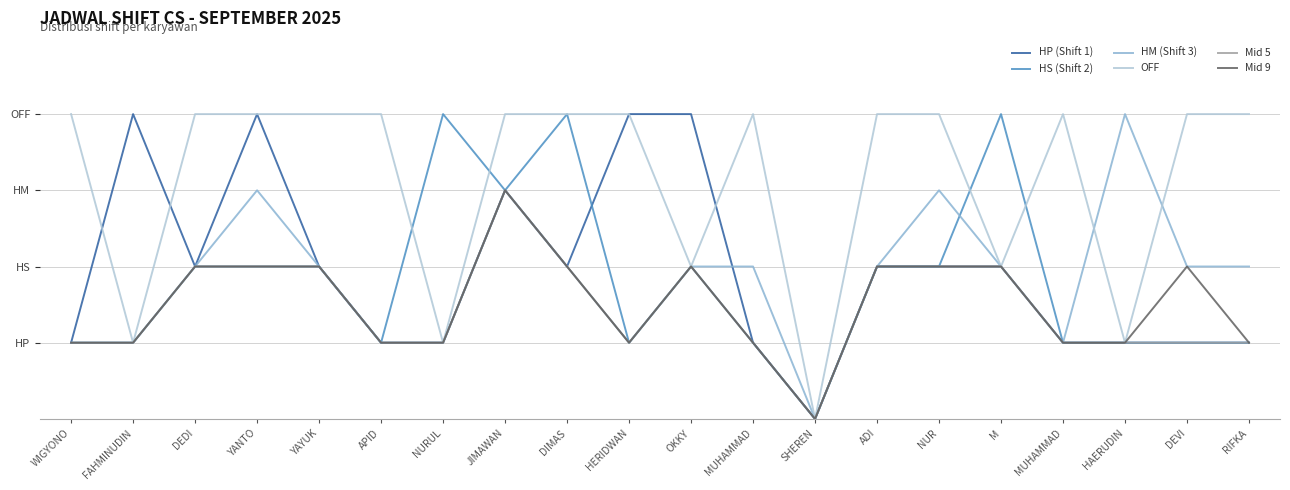

What are all the series names shown in the legend?

HP (Shift 1), HS (Shift 2), HM (Shift 3), OFF, Mid 5, Mid 9